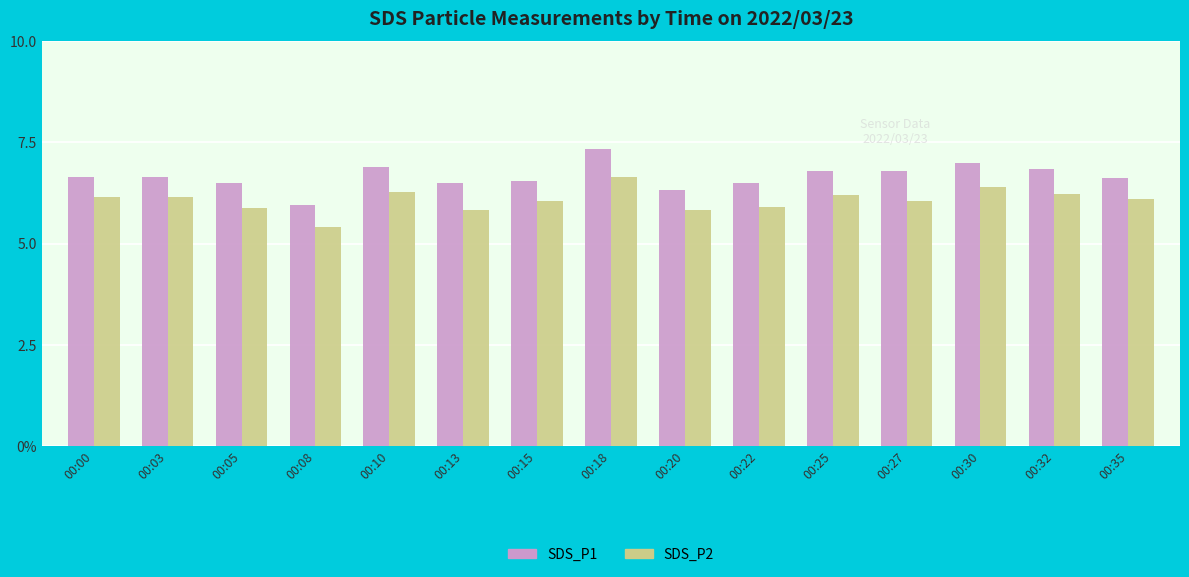

What is the spread (max minus min) of values at 00:18?

0.7